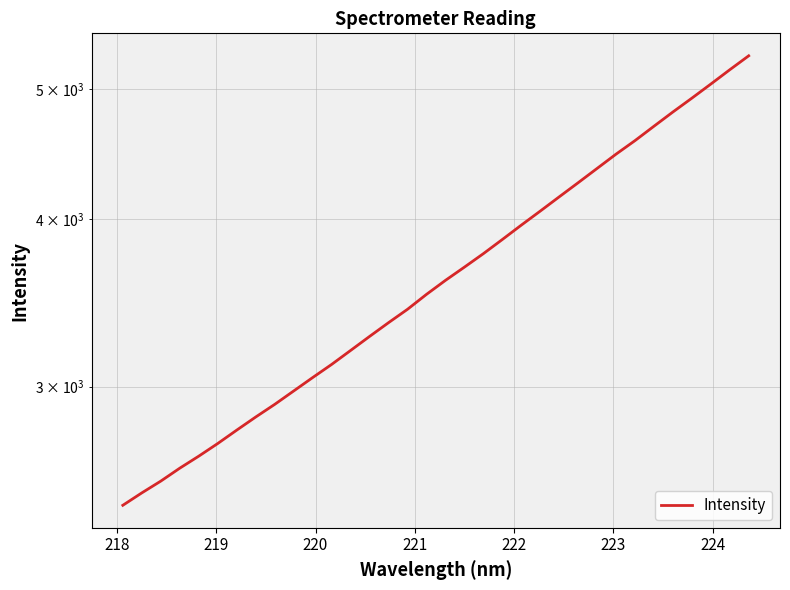

Does the chart have visible grid lines?

Yes